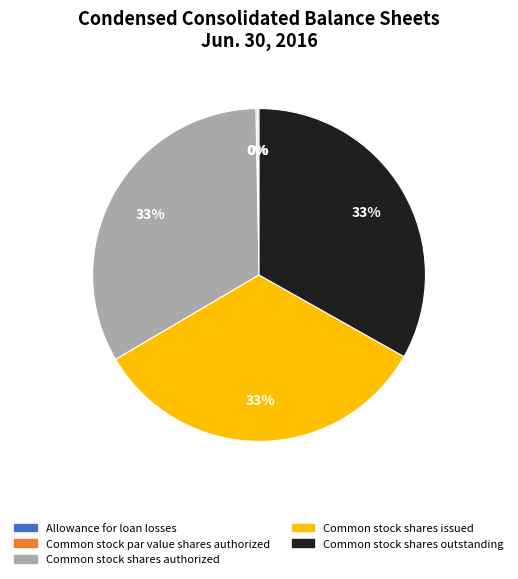

Is there a majority slice in this chart?

No